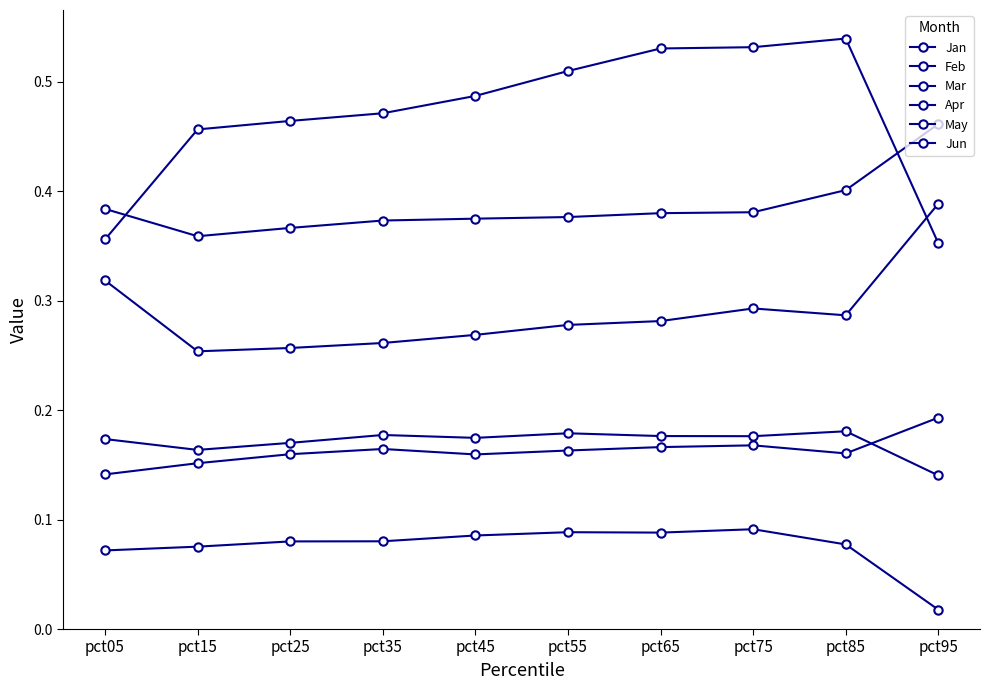

What is the spread (max minus min) of values at pct65?

0.4